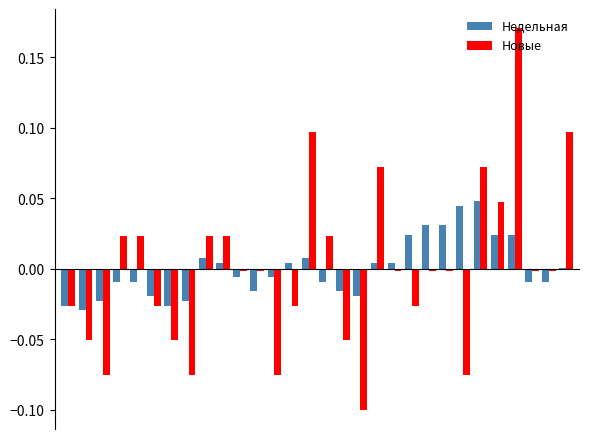

How many categories are shown in the chart?

30